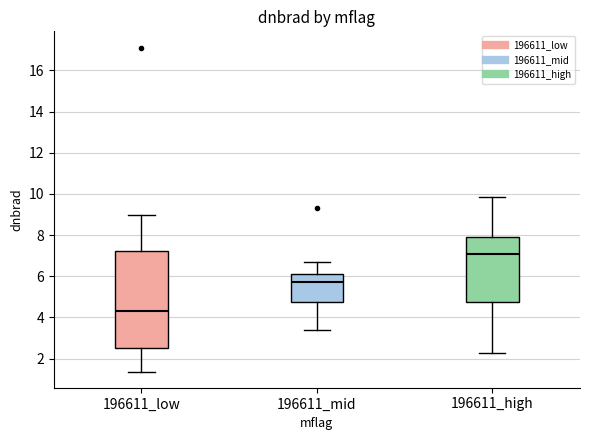

Which box is the tallest, from its lower edge to its upper edge?

196611_low